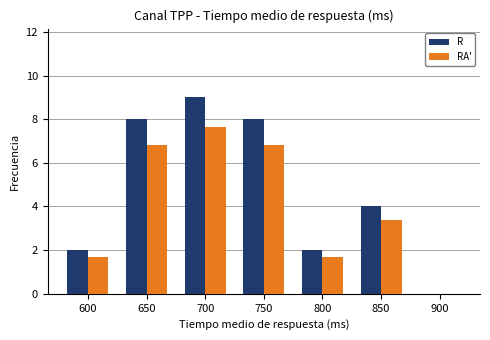

The RA' series shows 1.1 at 600. True or false?

False